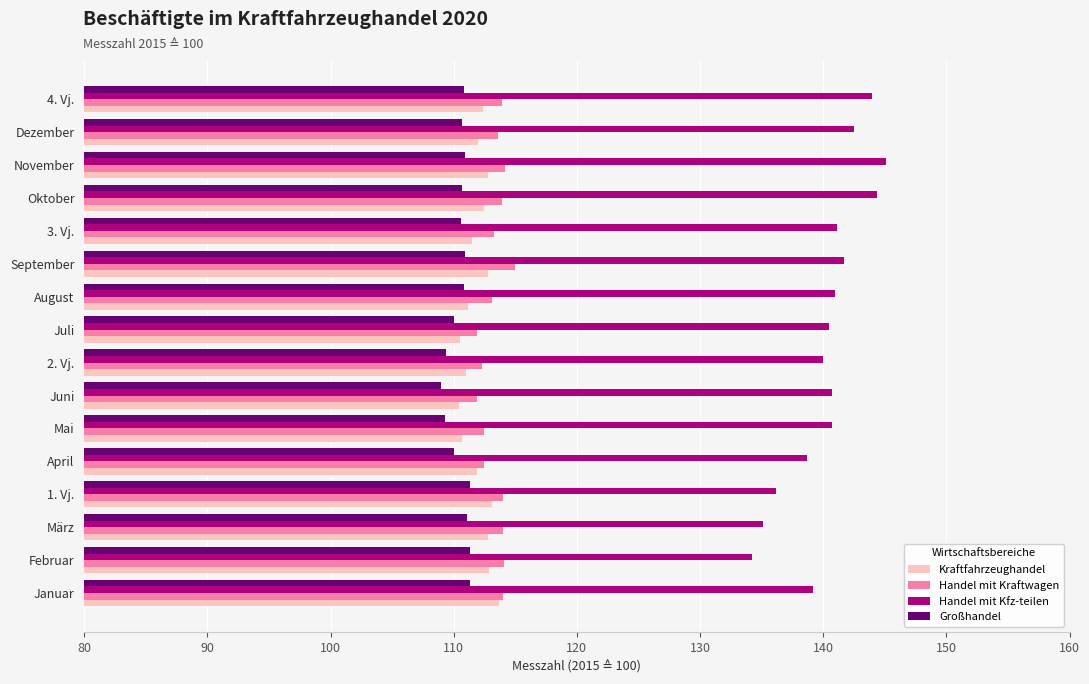

What is the approximate value of Handel mit Kraftwagen at Mai?

112.5